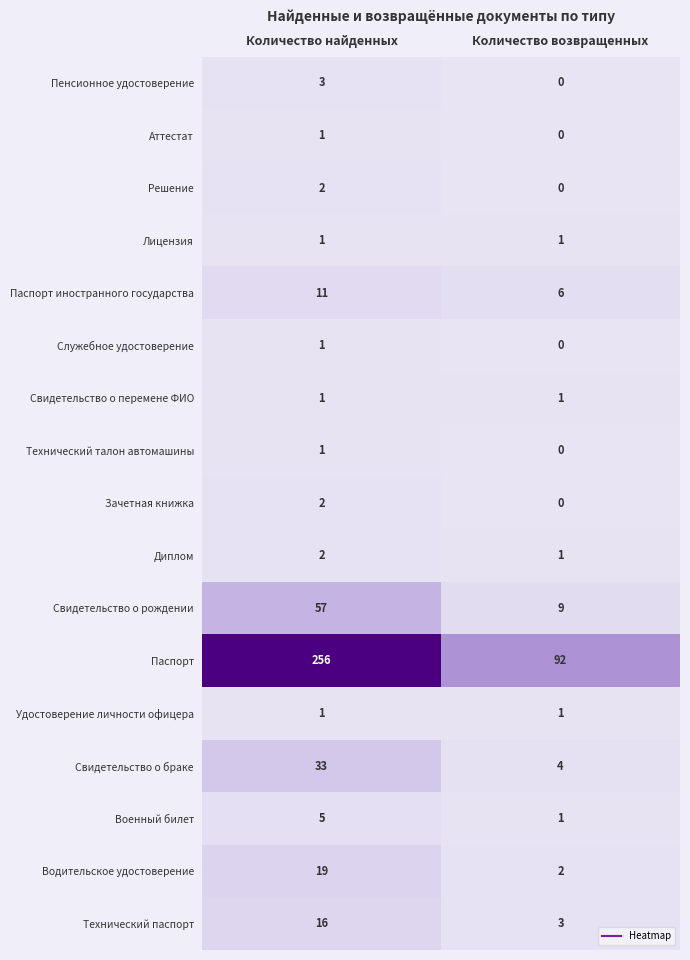

How many data points does each series have?

2